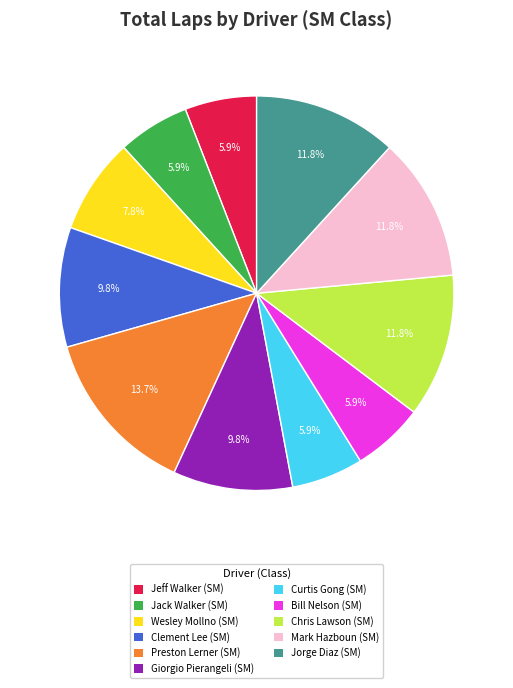

What percentage is NOT represented by Jack Walker (SM)?

94.1%